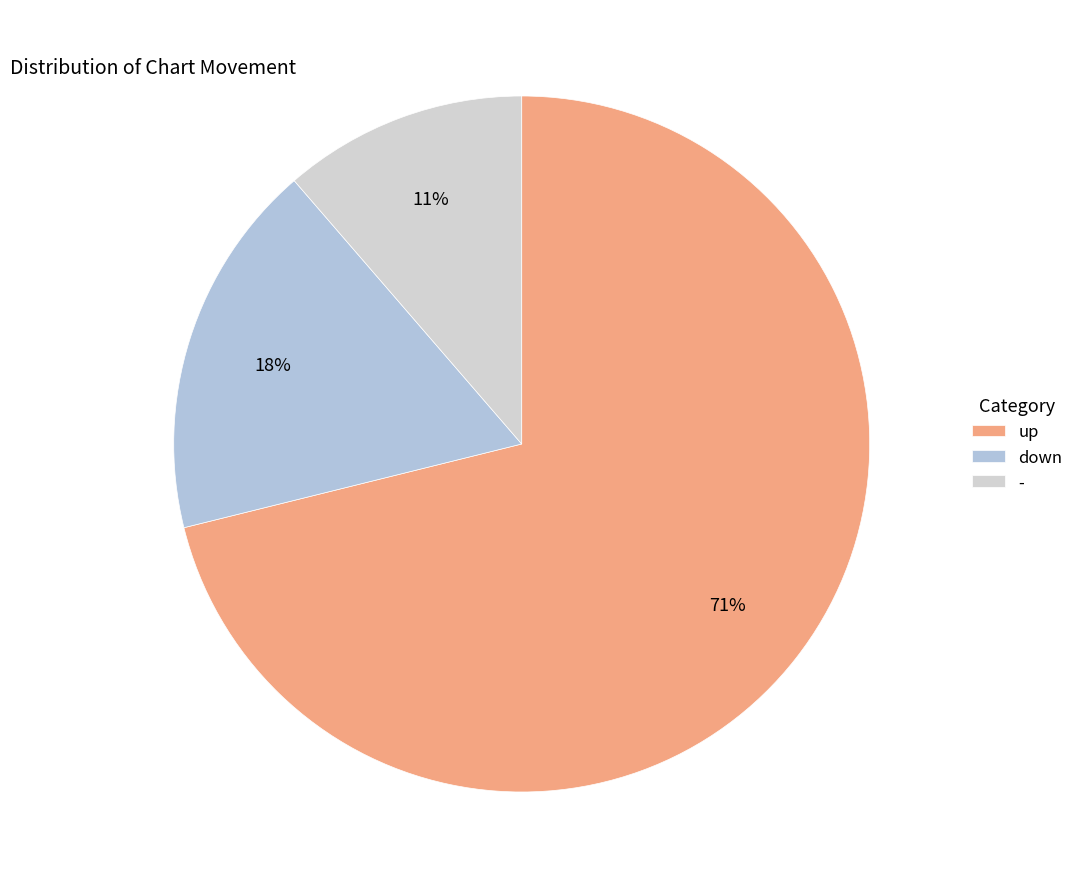

What percentage is NOT represented by up?

28.9%